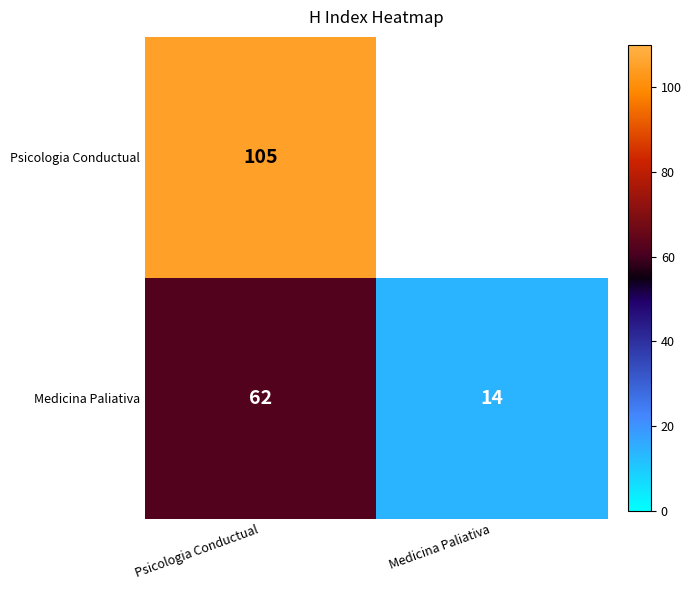

What is the smallest value displayed?

14